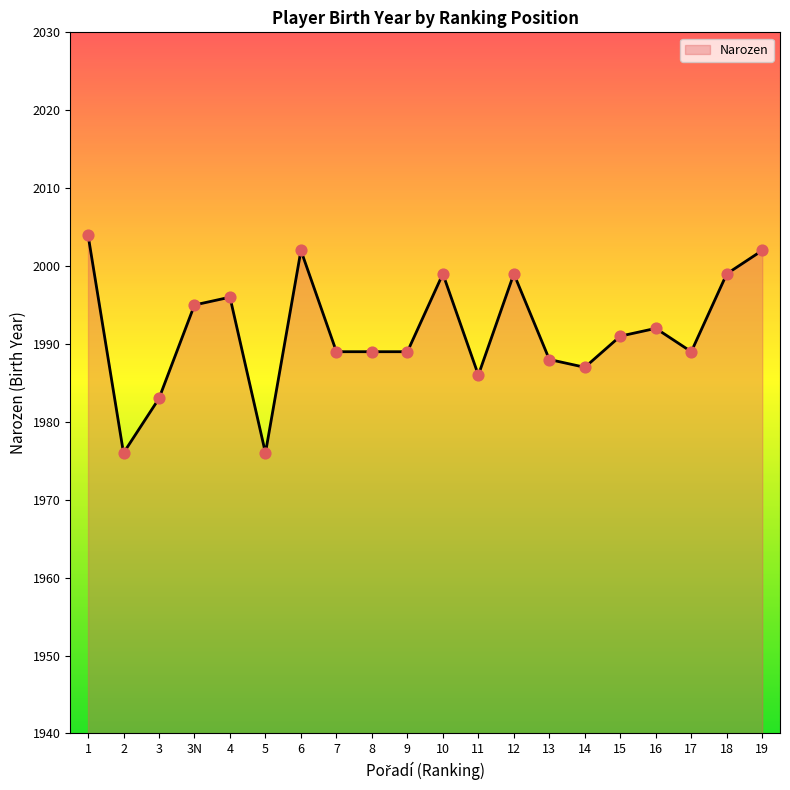

What is the change in value from 3 to 19?

+19